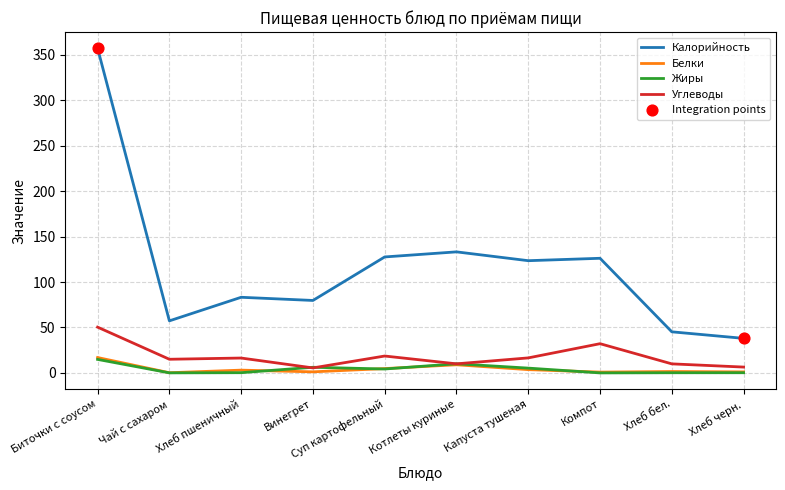

Which series has the largest range (max minus min)?

Калорийность